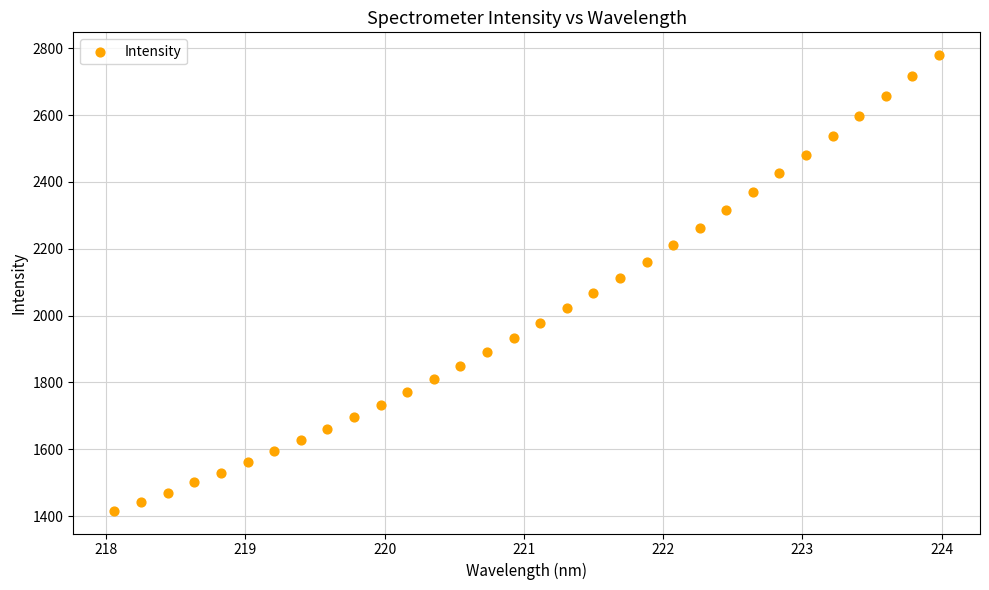

What is the range of Y values (max minus min)?

1362.8